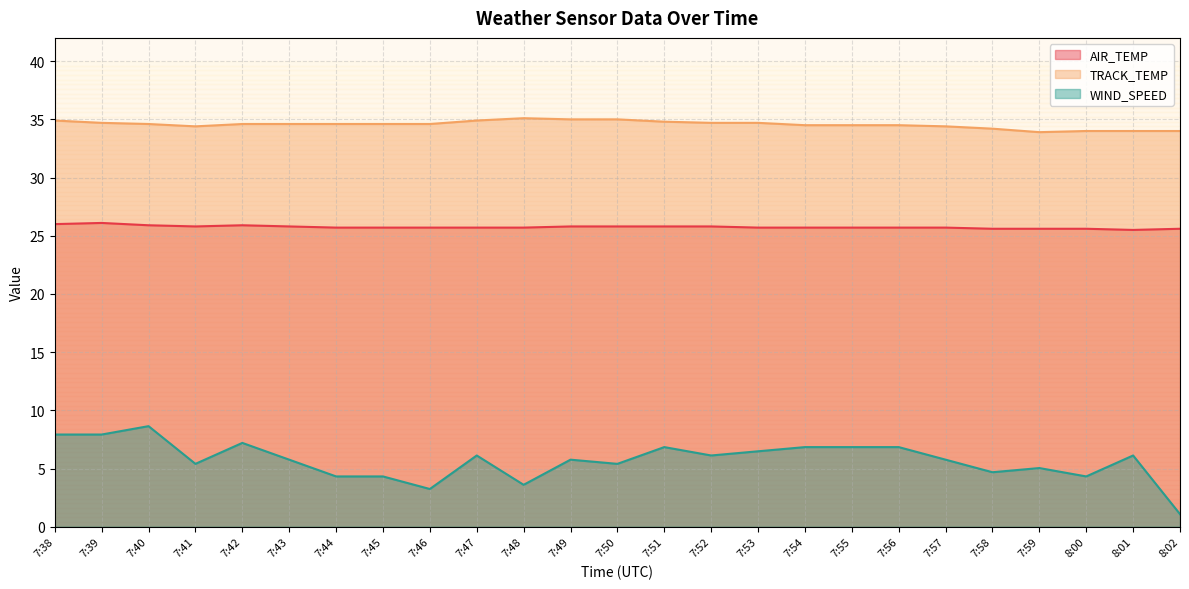

Where is the first local minimum for TRACK_TEMP?

7:41